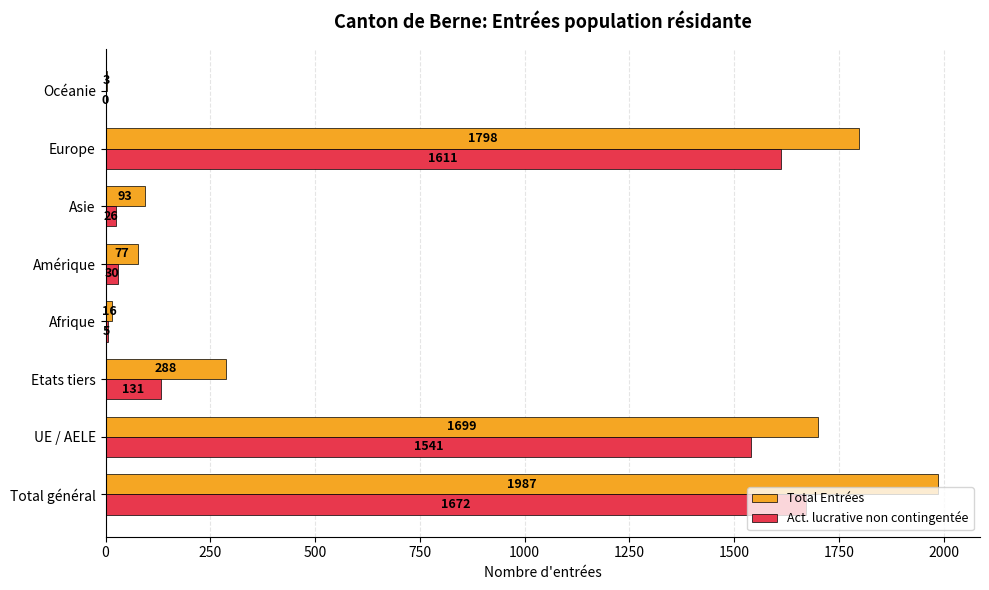

What is the maximum value for Total Entrées?

1987